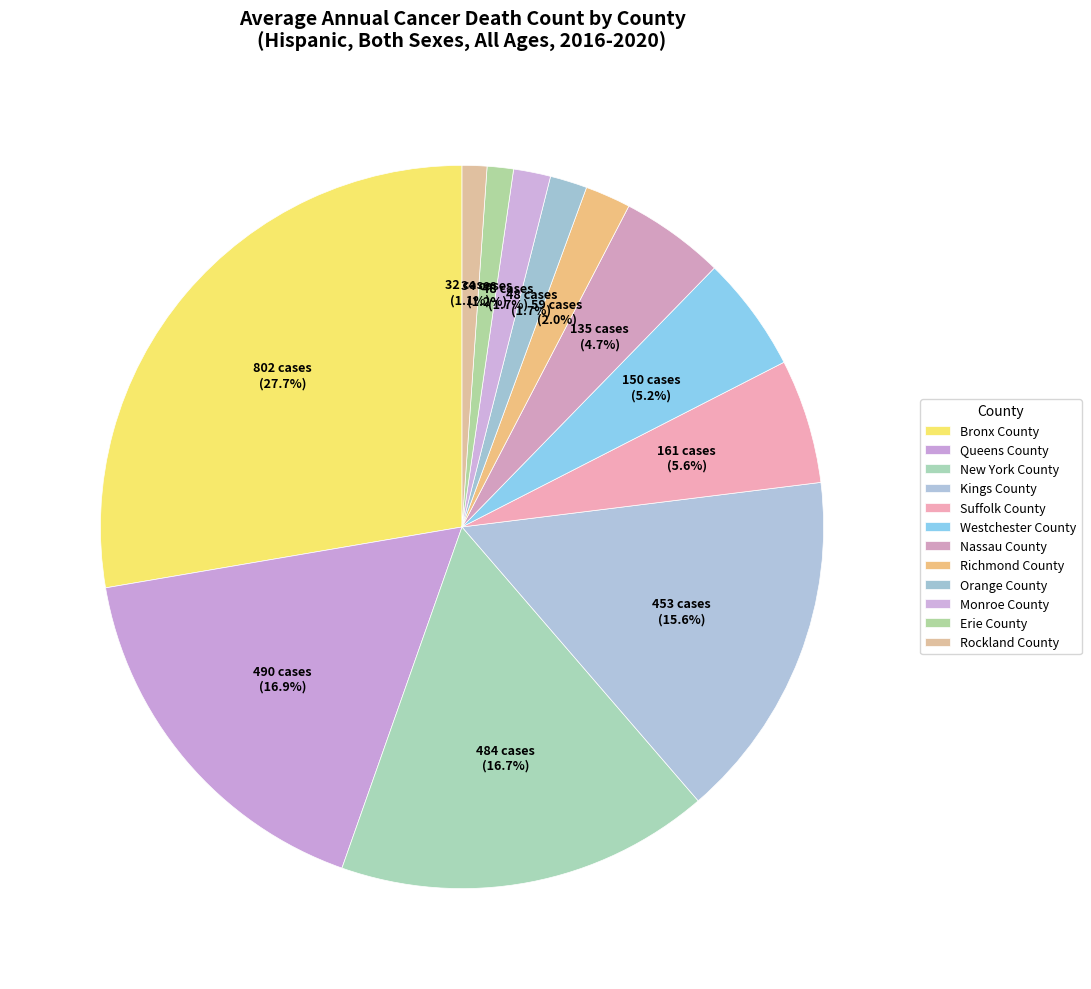

How many slices are in this pie chart?

12